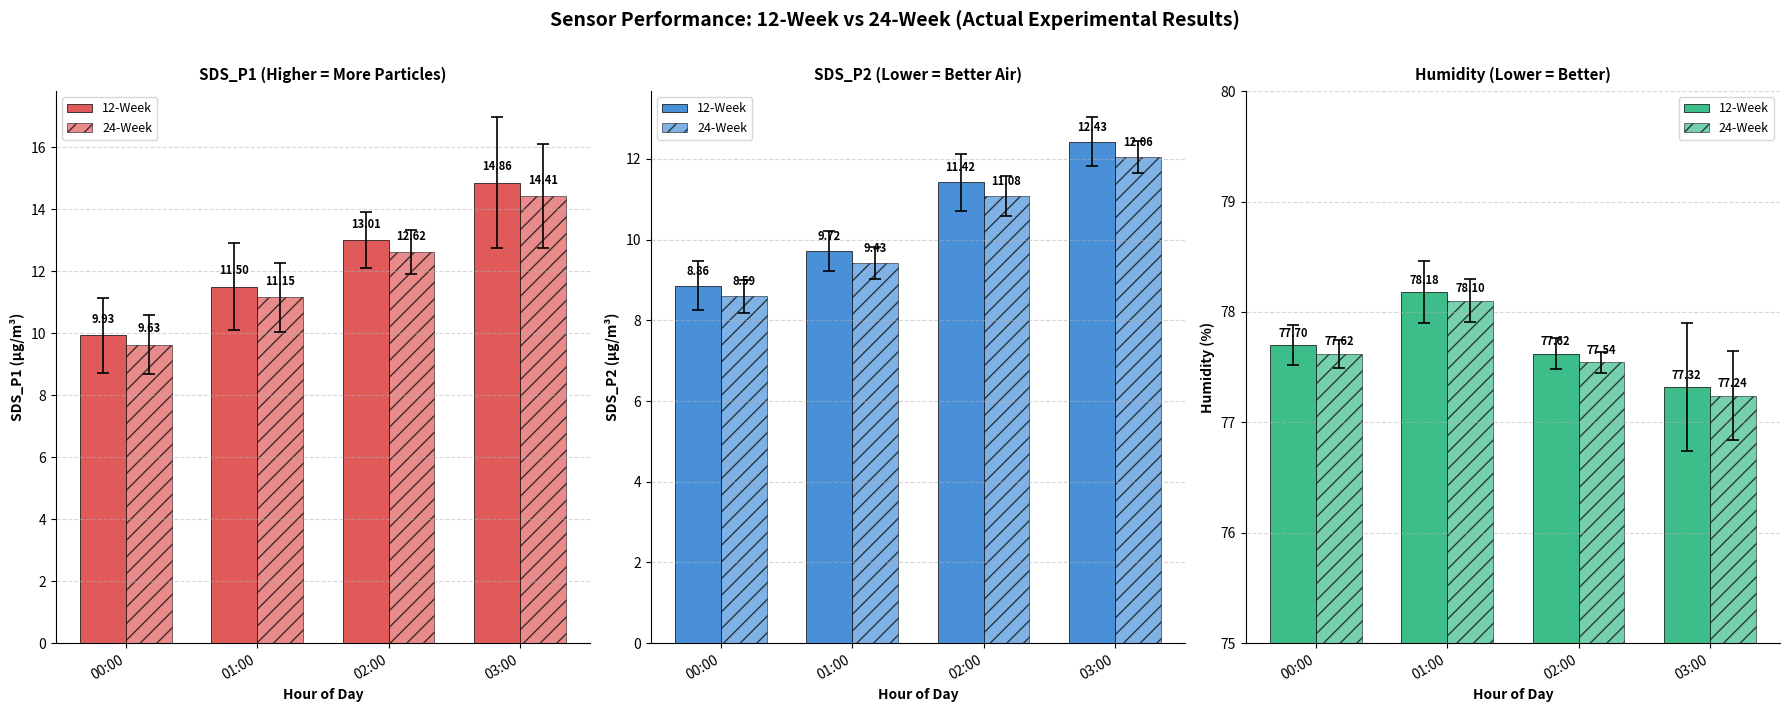

What is the difference between the highest and lowest values at 01:00?

0.1